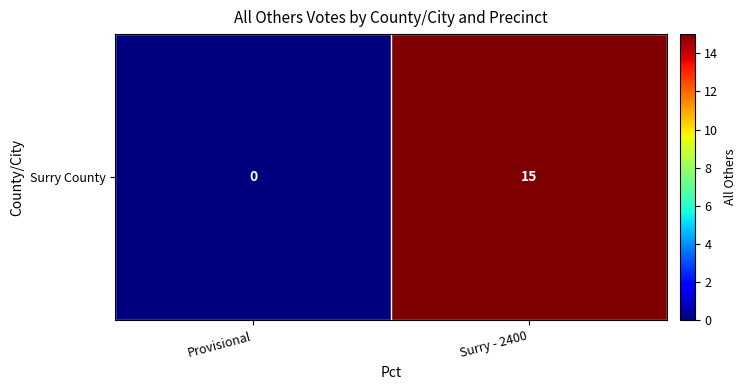

Which category has the lowest value across all series?

Provisional